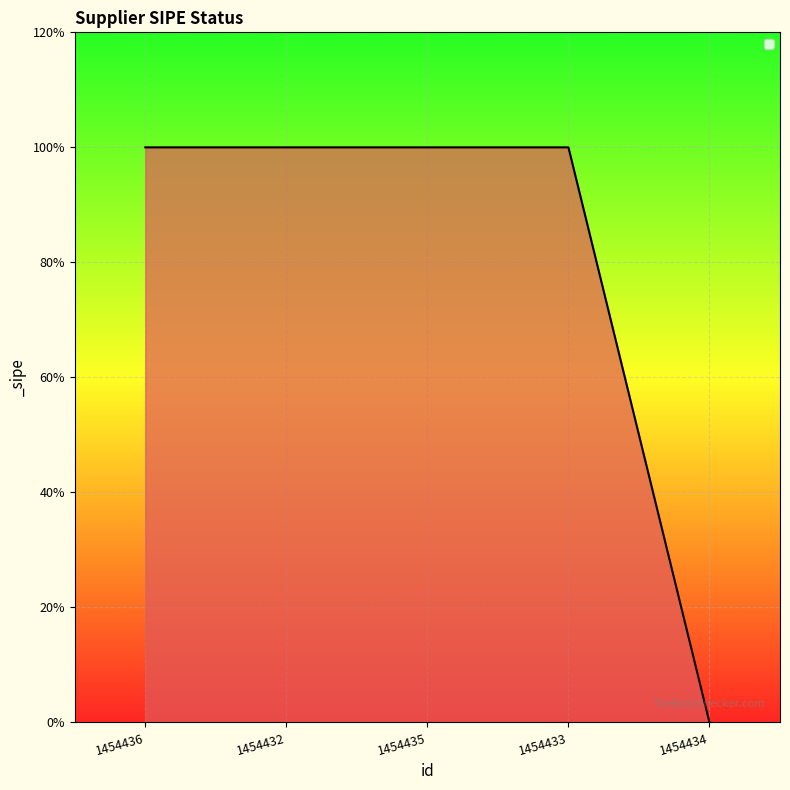

Read the value at 1454436.

1